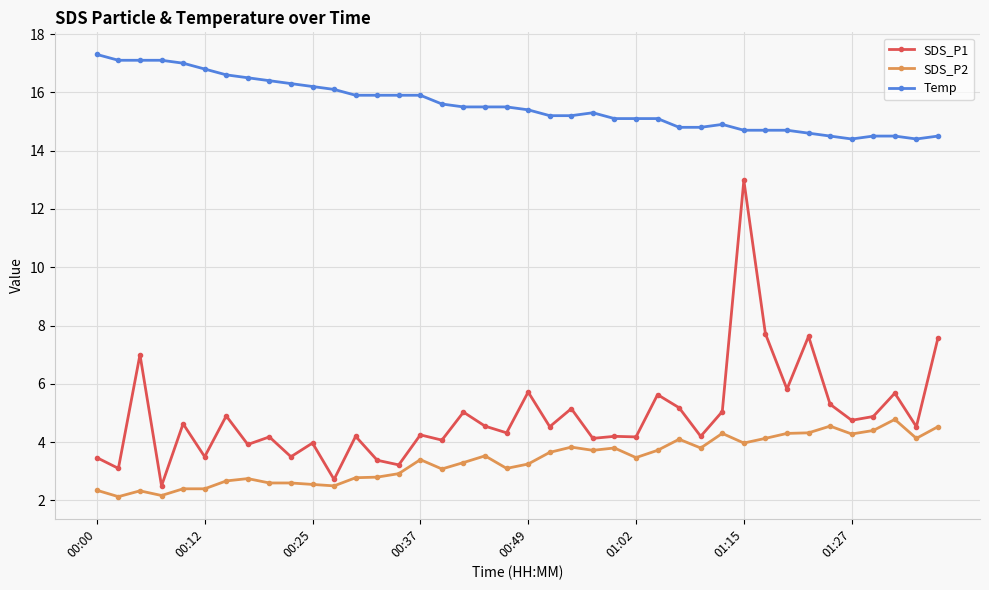

How many categories are shown in the chart?

40